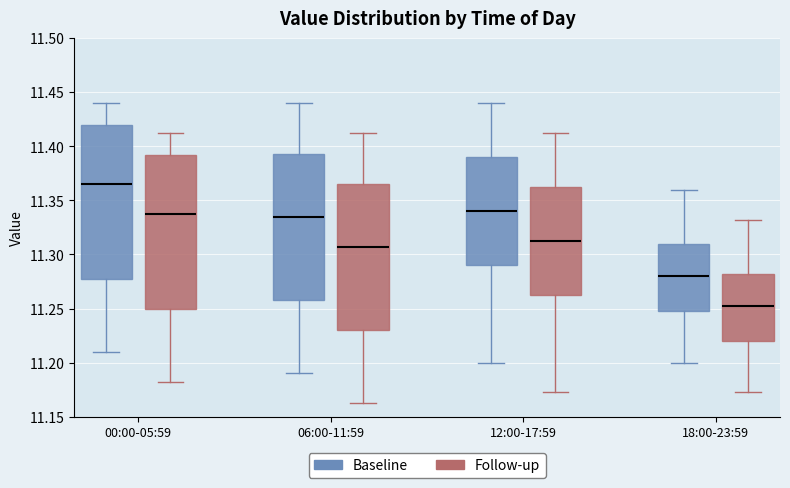

Where is the upper edge of the box for 18:00-23:59 (Baseline) on the y-axis? The values are not printed on the chart, so give them approximately, as read against the axis.

11.310